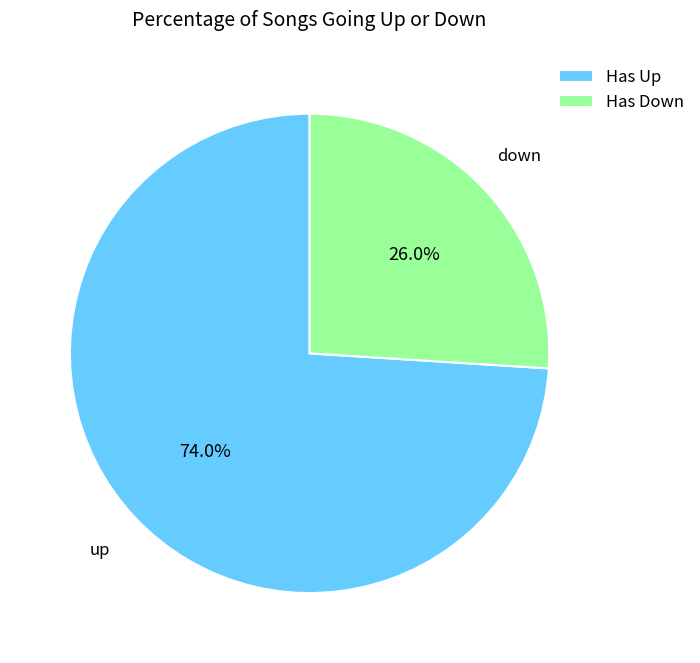

What is the largest slice in the pie chart?

Has Up